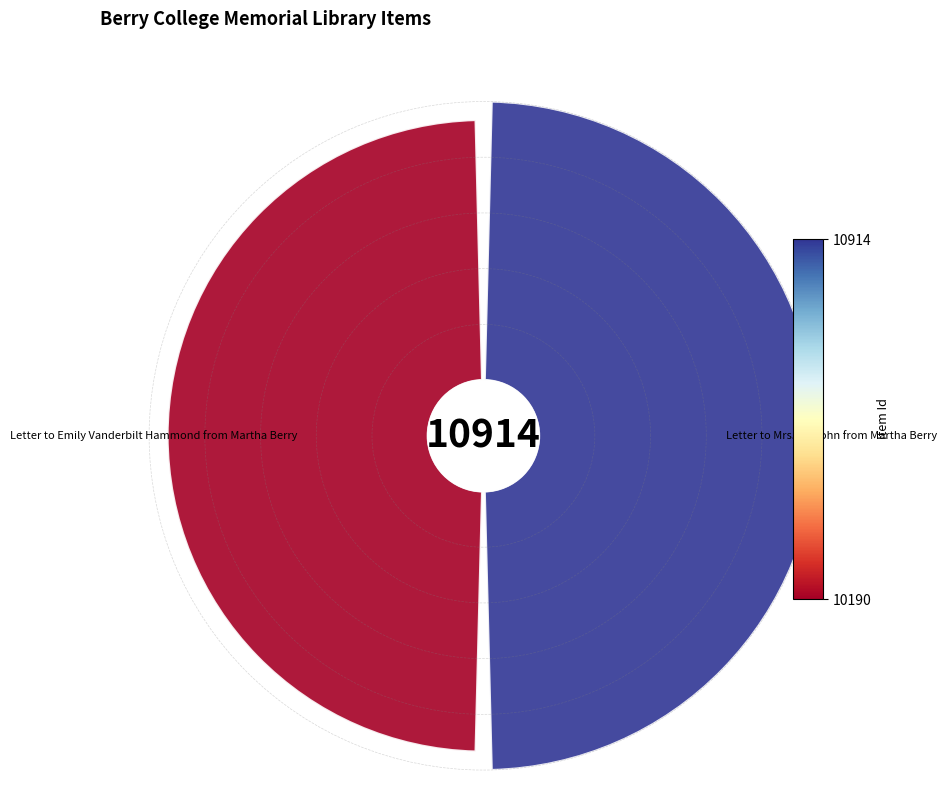

Does 0 represent more than half of the total?

Yes